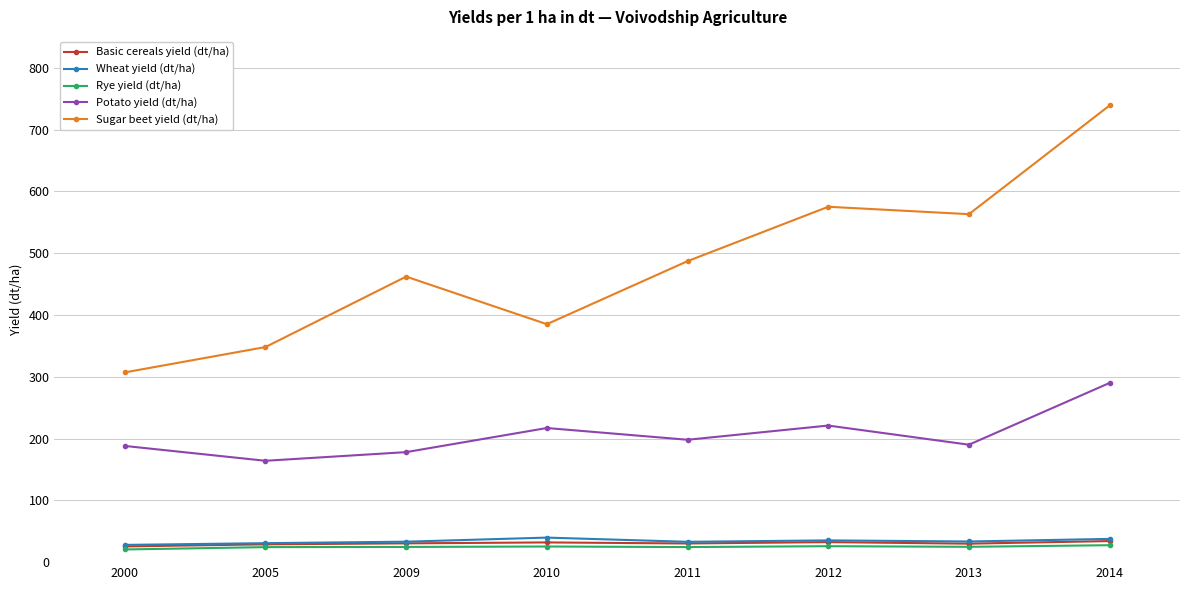

At how many categories does at least one series exceed 97?

8